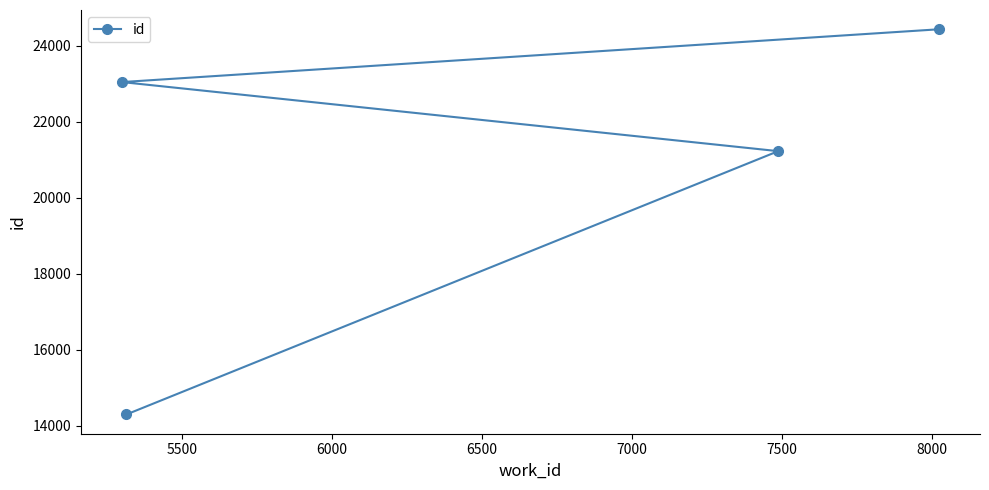

What is the value of the 4th point from the left?

24439